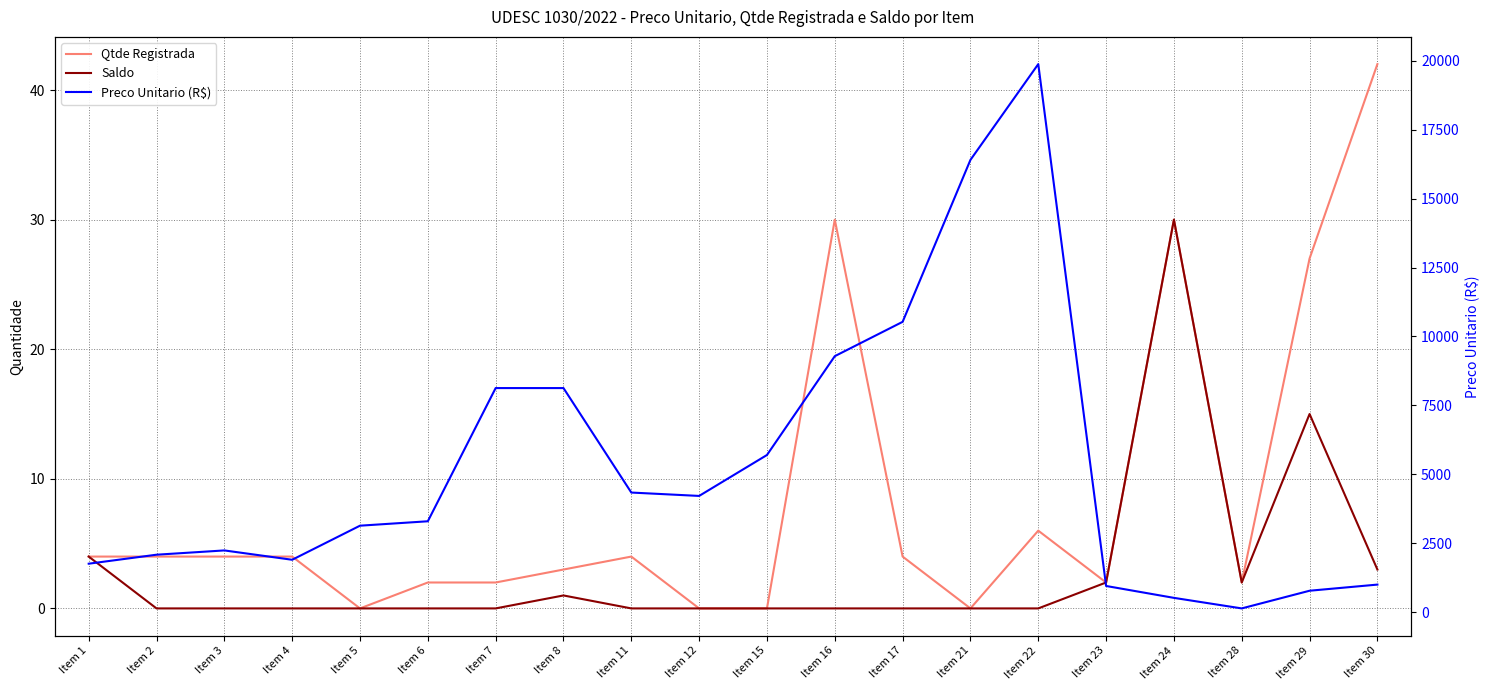

In Qtde Registrada, how many points are higher than both neighbors (excluding endpoints)?

4